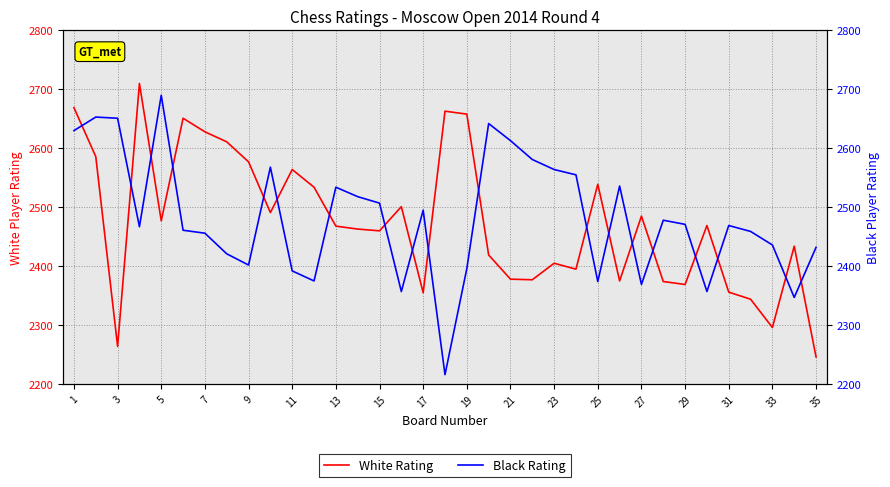

Which series has the widest spread of values?

Black Rating